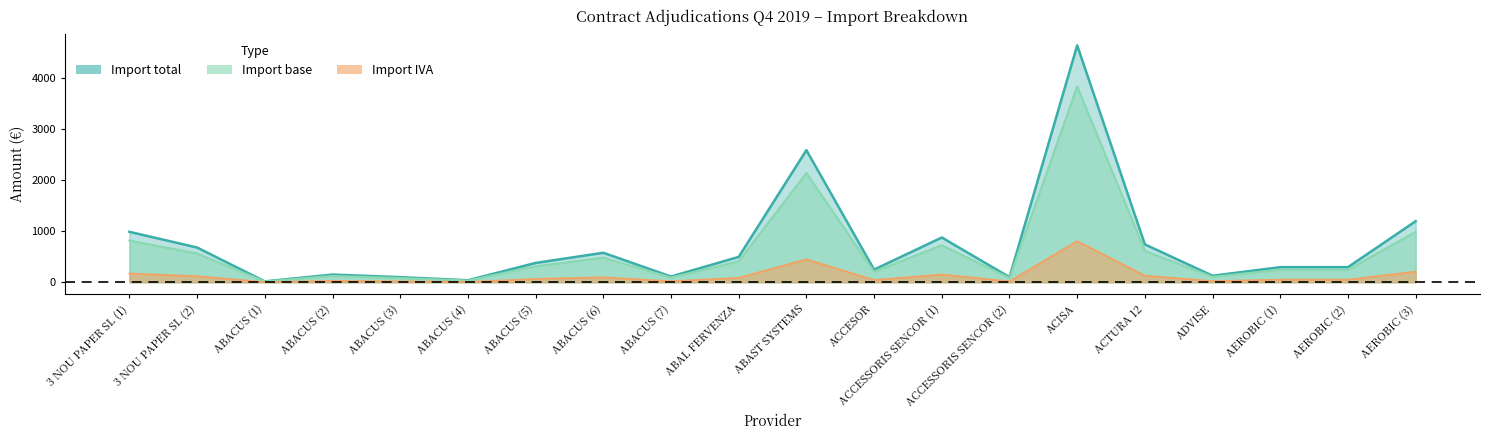

Which series has the largest total across all categories?

Import total